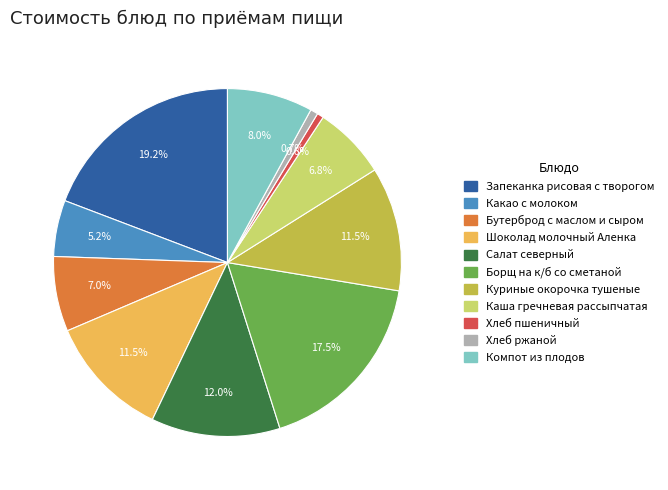

Which slice is the largest?

Запеканка рисовая с творогом